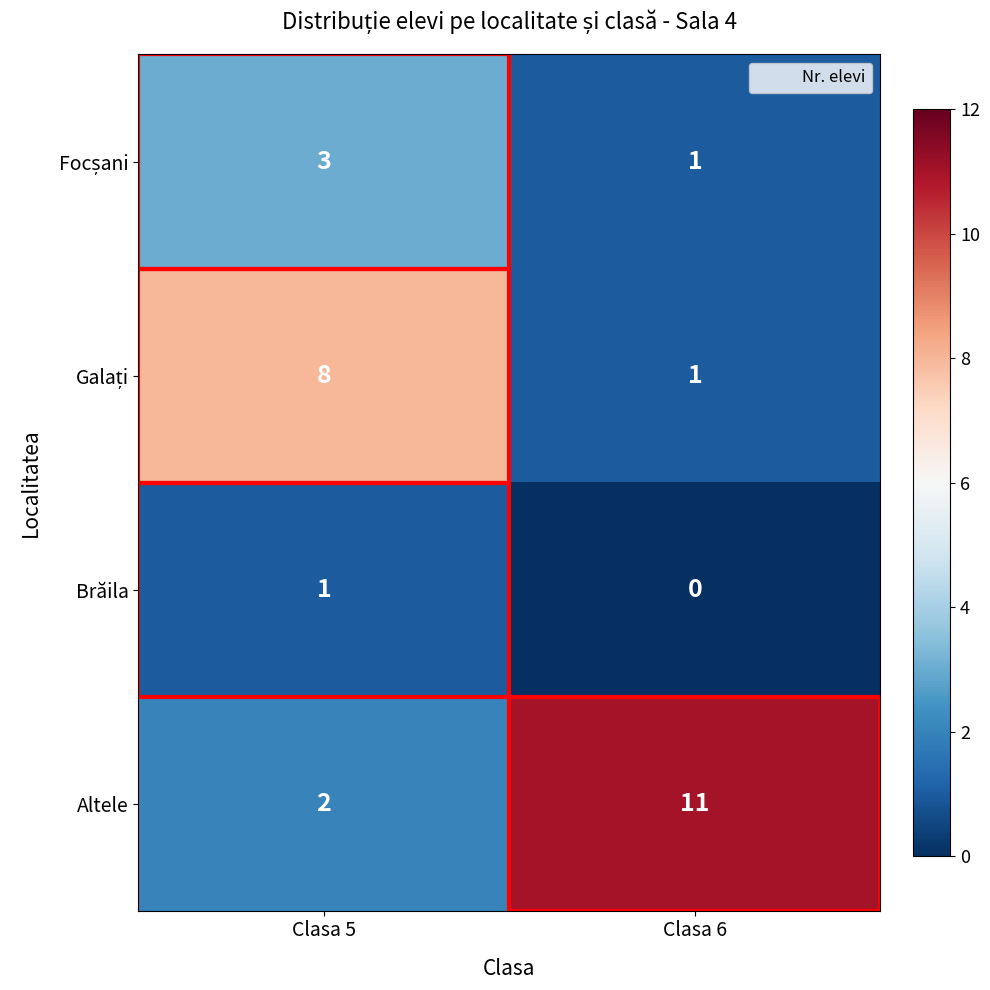

True or false: Brăila has a value of 0 at Clasa 6.

True